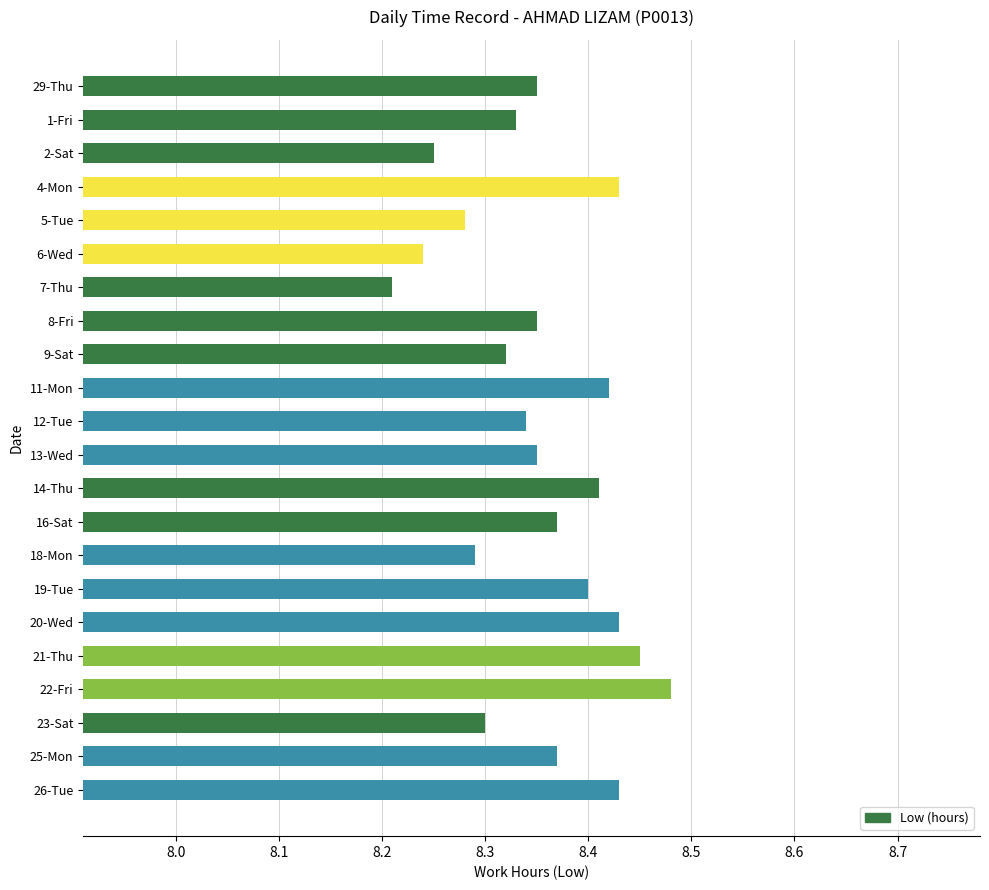

What is the ratio of the value at 19-Tue to the value at 8-Fri?

1.0